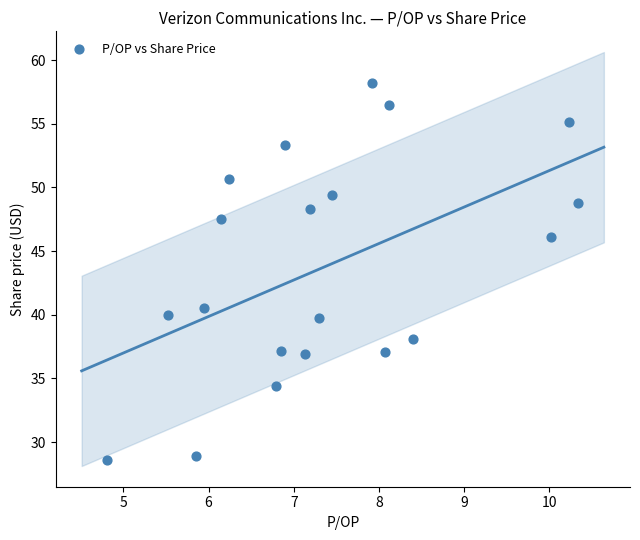

What is the range of Y values (max minus min)?

29.6